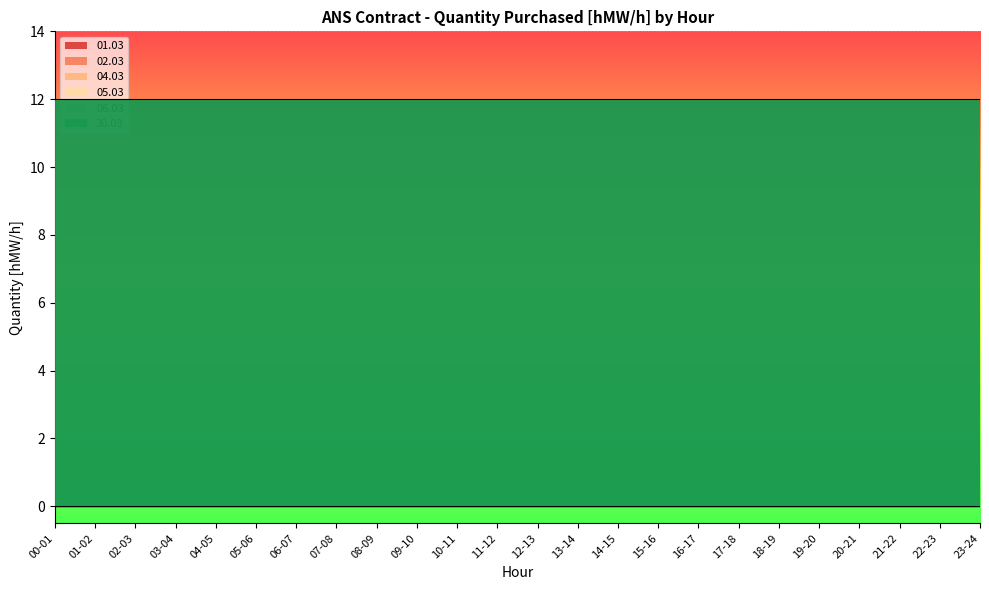

Reading left to right, transcribe all the data shown in this chart.

01.03: 0	0	0	0	0	0	0	0	0	0	0	0	0	0	0	0	0	0	0	0	0	0	0	0
02.03: 0	0	0	0	0	0	0	0	0	0	0	0	0	0	0	0	0	0	0	0	0	0	0	0
04.03: 0	0	0	0	0	0	0	0	0	0	0	0	0	0	0	0	0	0	0	0	0	0	0	0
05.03: 0	0	0	0	0	0	0	0	0	0	0	0	0	0	0	0	0	0	0	0	0	0	0	0
06.03: 0	0	0	0	0	0	0	0	0	0	0	0	0	0	0	0	0	0	0	0	0	0	0	0
30.03: 12	12	12	12	12	12	12	12	12	12	12	12	12	12	12	12	12	12	12	12	12	12	12	12